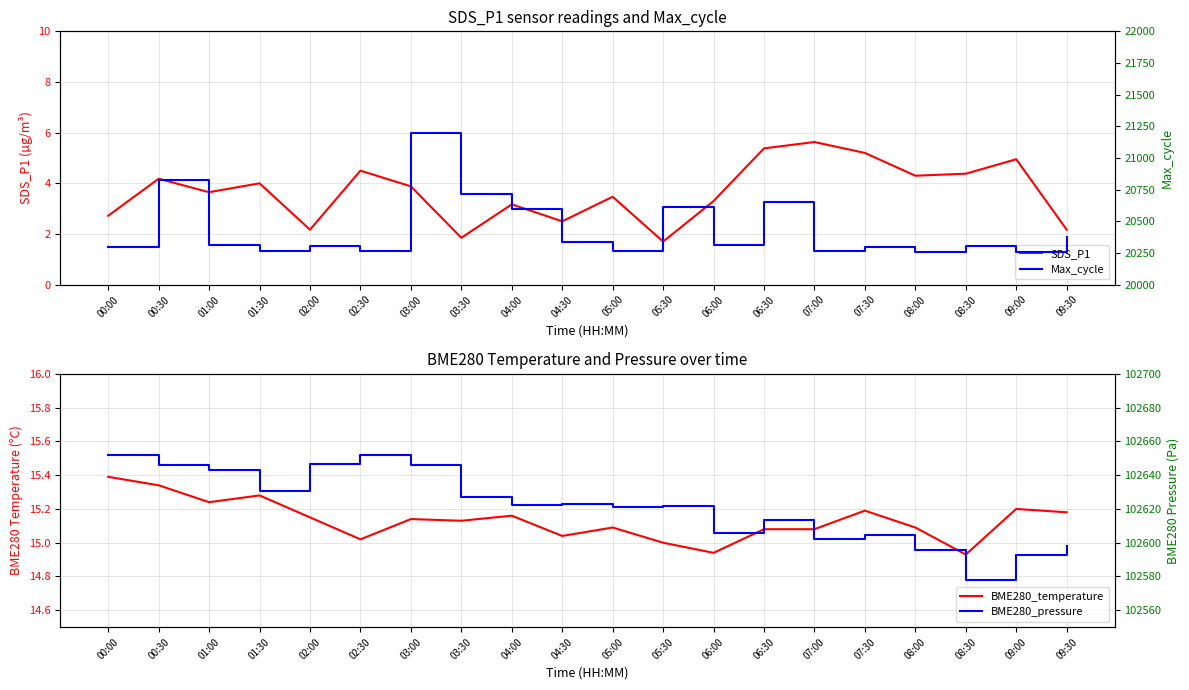

Which series has the largest total across all categories?

BME280_pressure